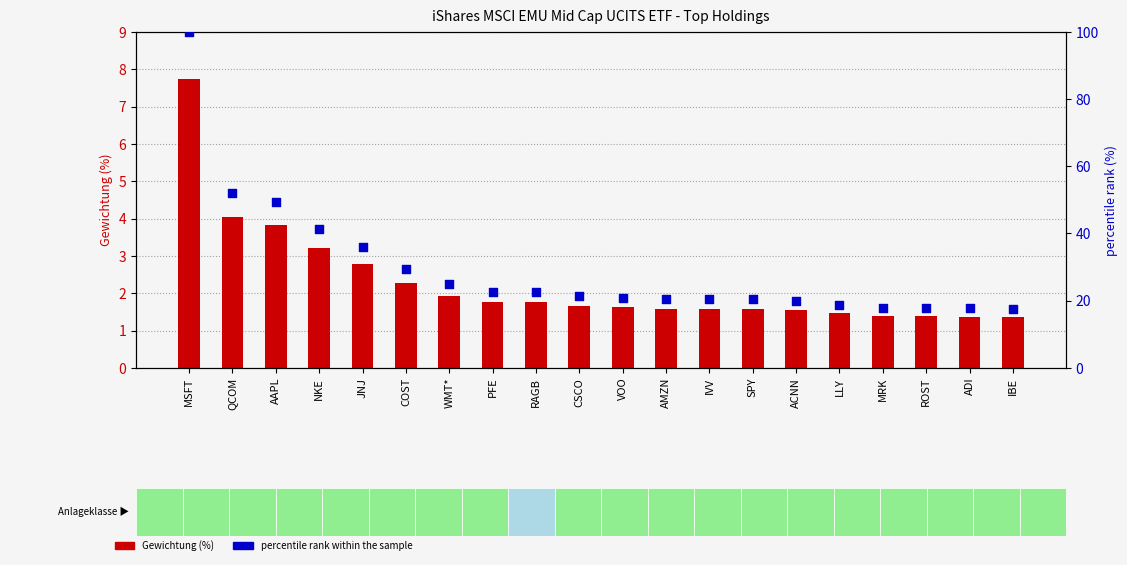

At which category is the sum across all series the highest?

MSFT